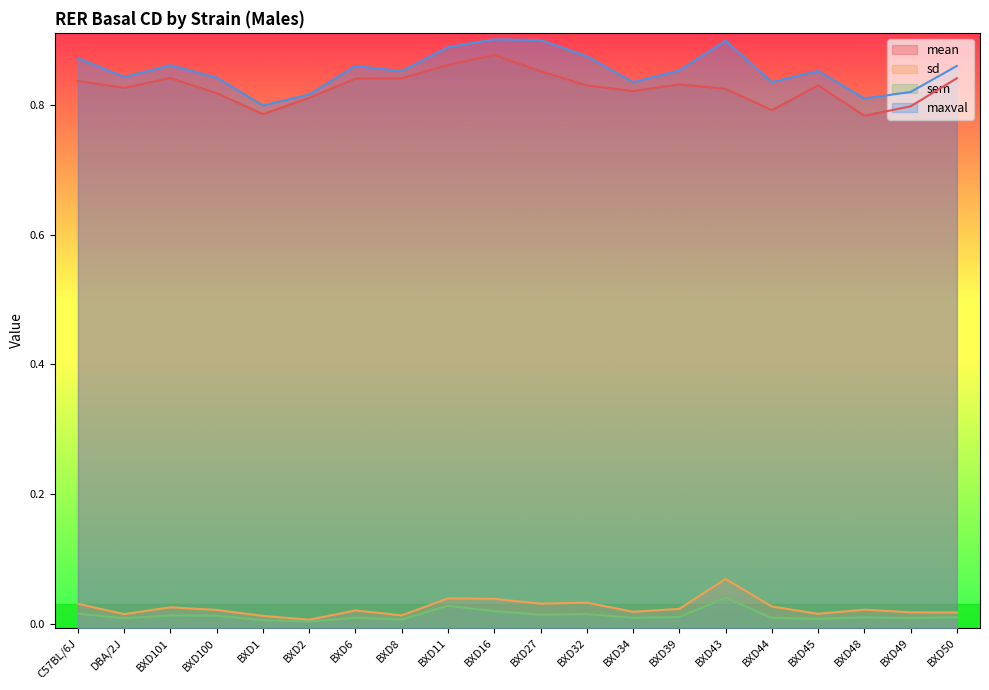

What position from the left is BXD27?

11